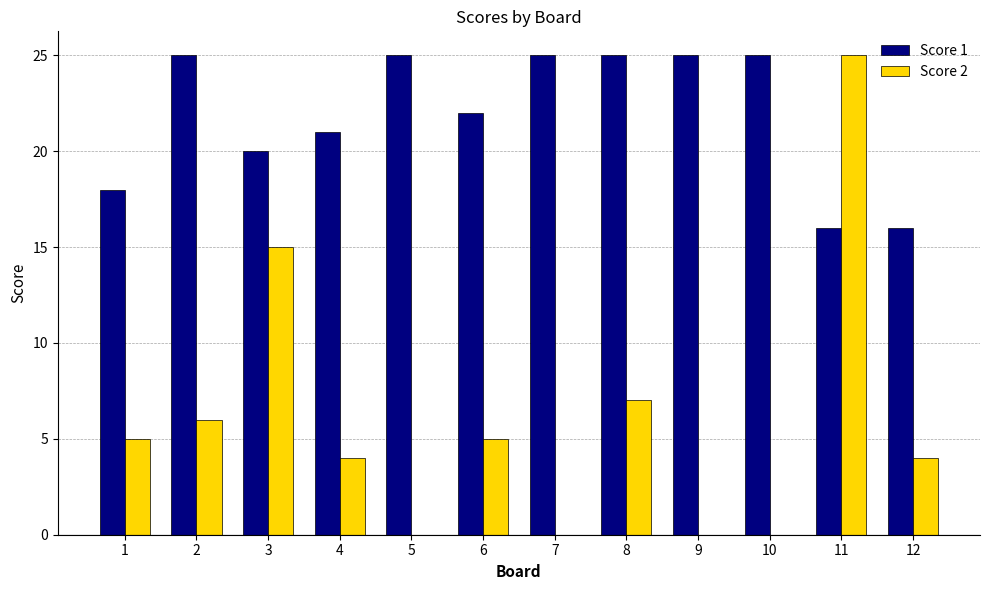

Is the value of Score 1 at 7 greater than the value of Score 2 at 3?

Yes